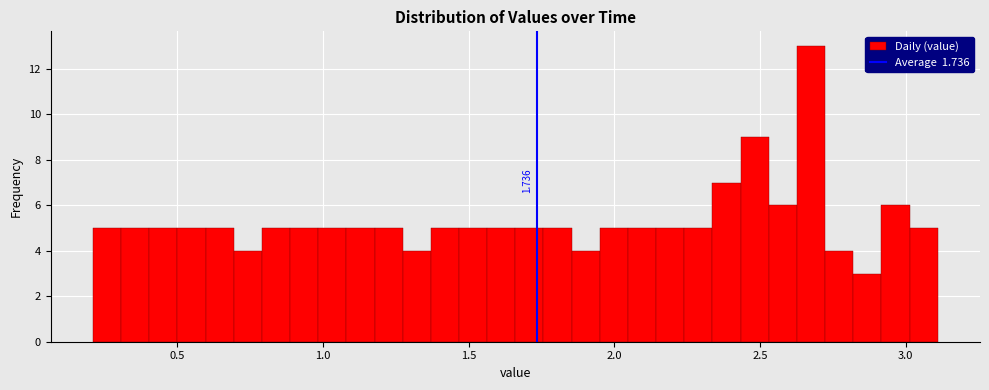

Read against the x-axis, roughly where is the centre of the tallest bar?

2.70